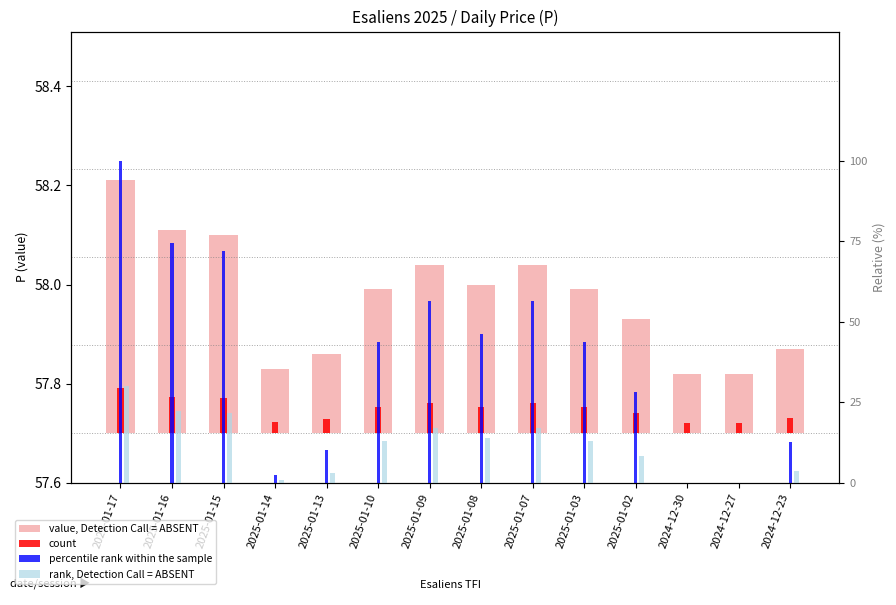

At 2025-01-09, list the series in order from largest to smallest.

percentile rank within the sample, rank, Detection Call = ABSENT, value, Detection Call = ABSENT, count